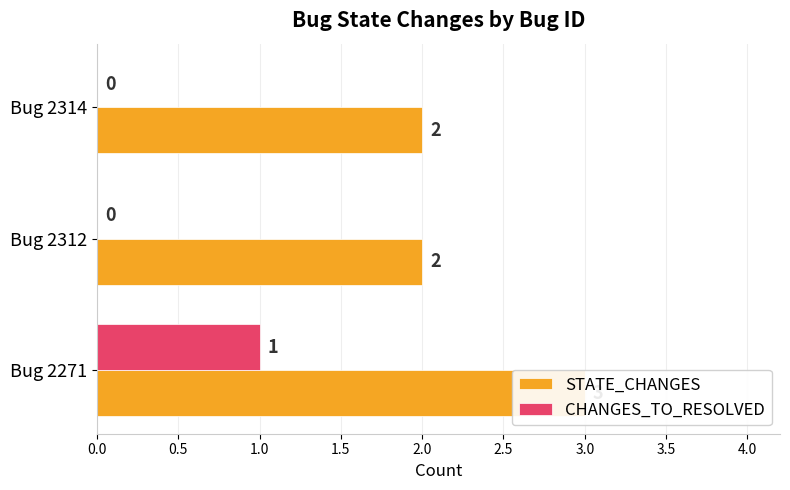

What is the value of the STATE_CHANGES bar at the 1st from the left?

3